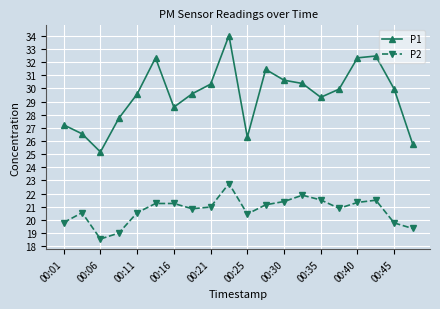

What is the smallest value displayed?

18.6